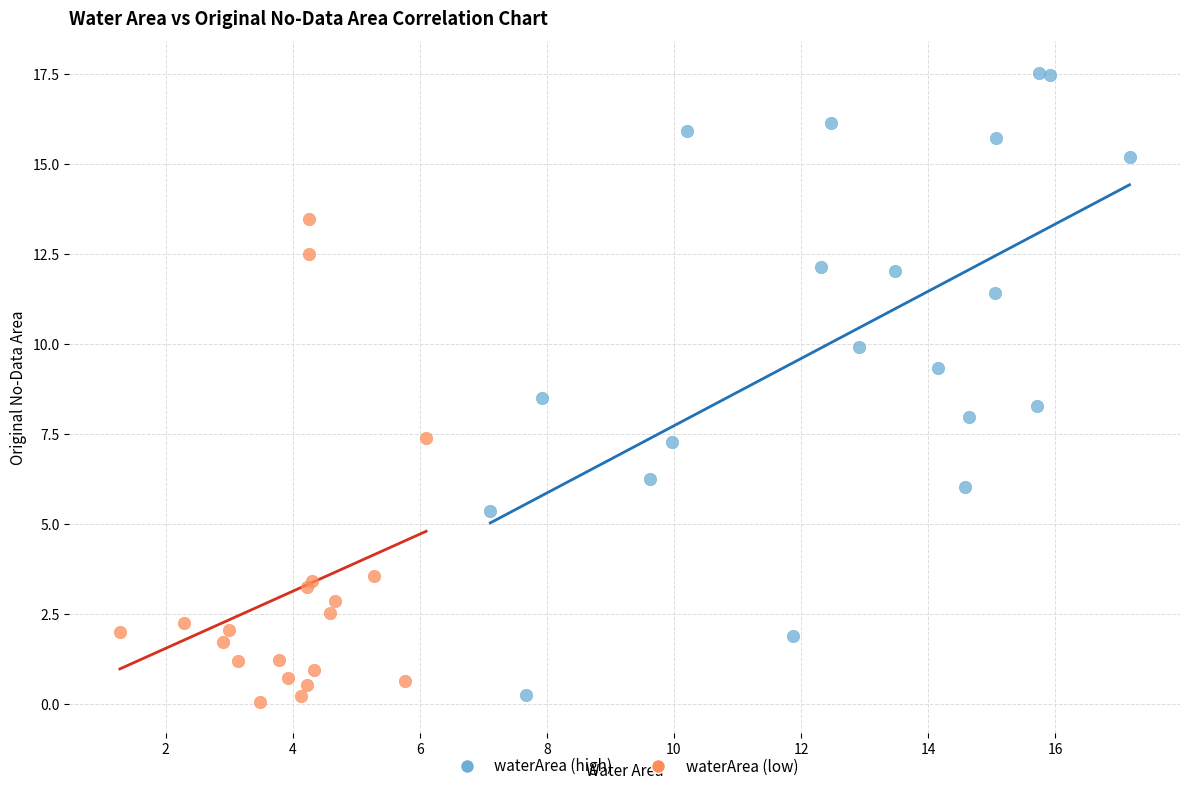

What are all the series names shown in the legend?

waterArea (high), waterArea (low)